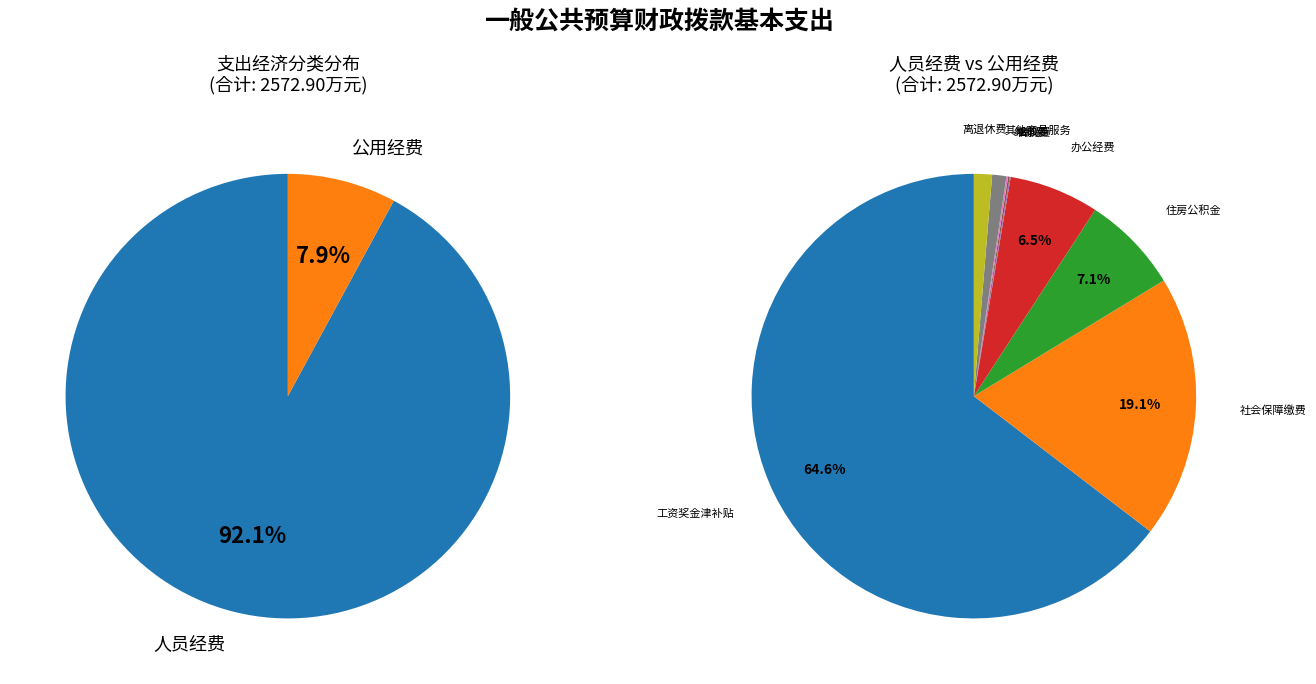

Count the number of slices in the pie.

9